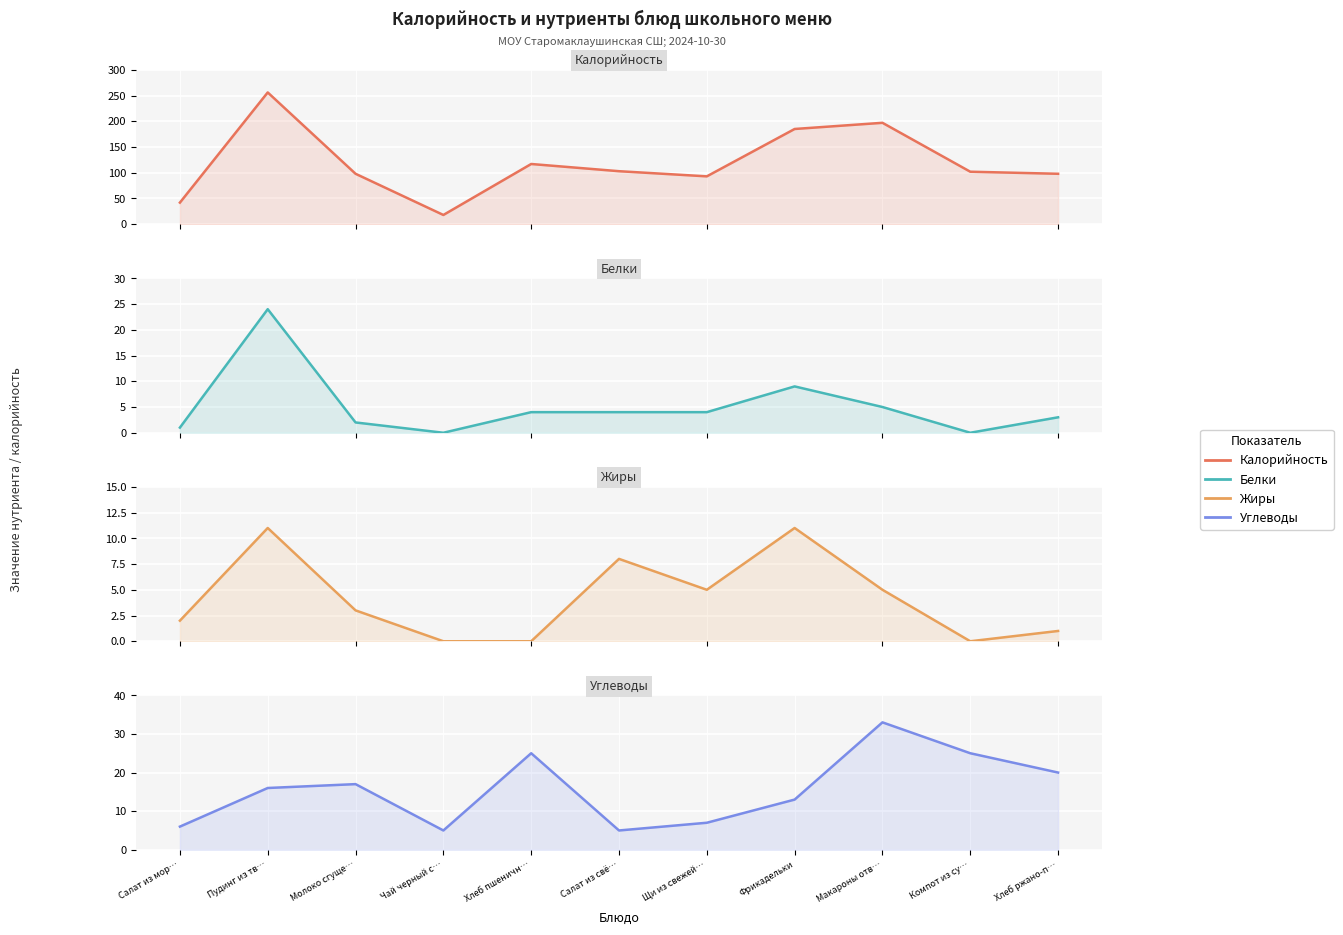

Which category has the highest value in the Жиры series?

Пудинг из тв…